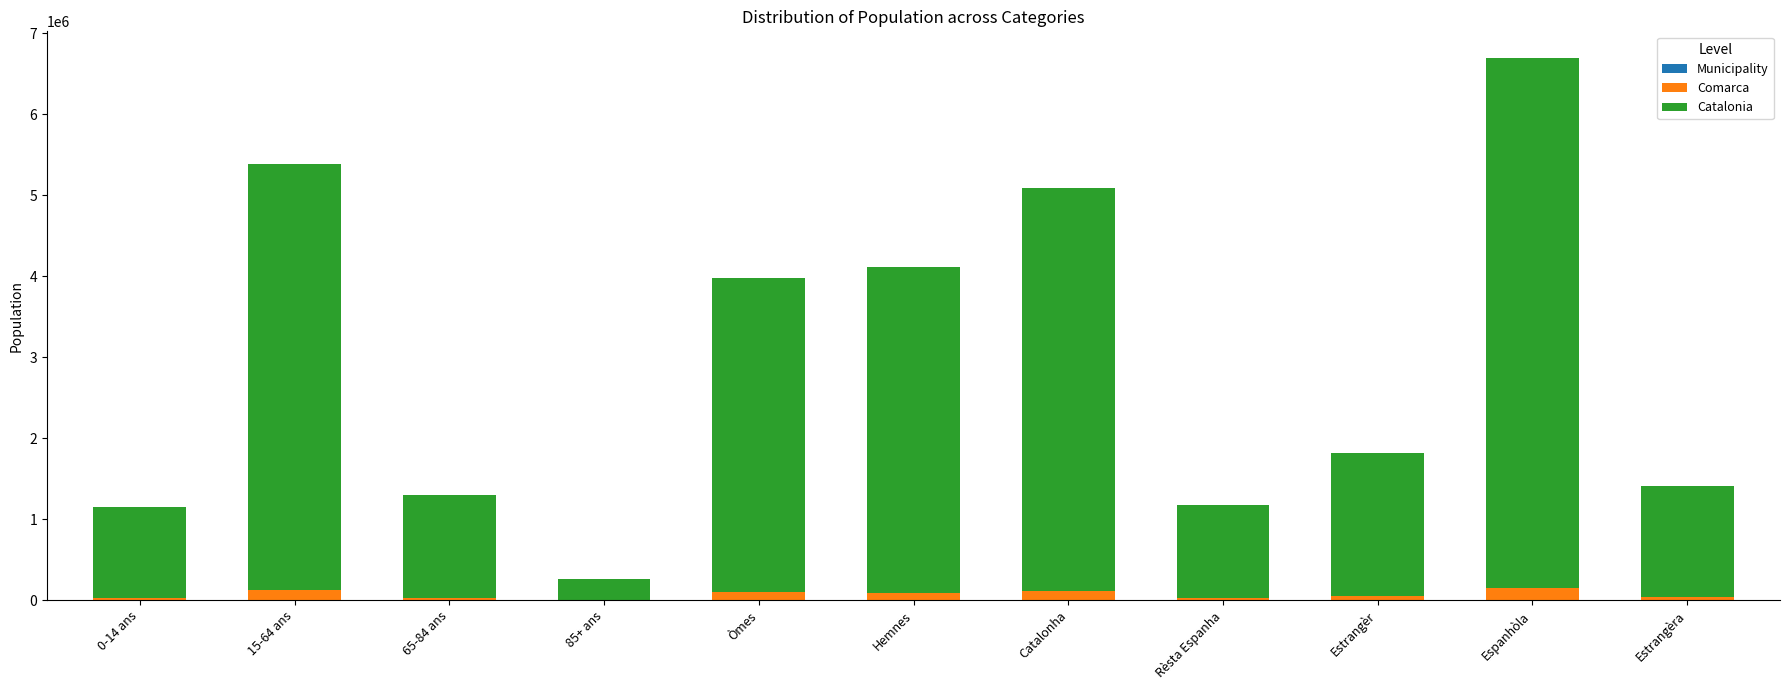

At which category is the sum across all series the highest?

Espanhòla